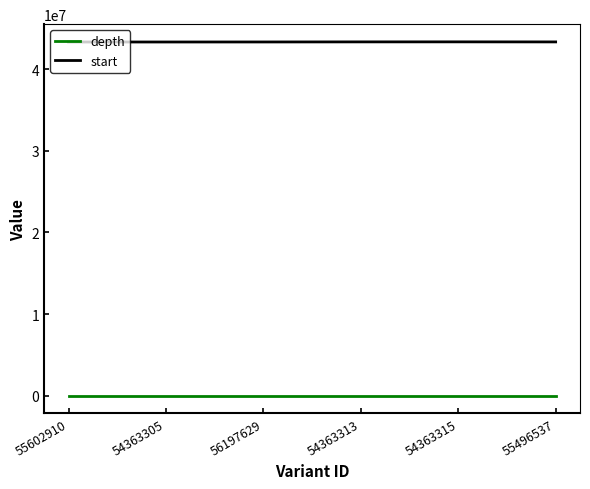

Which series has the largest total across all categories?

start